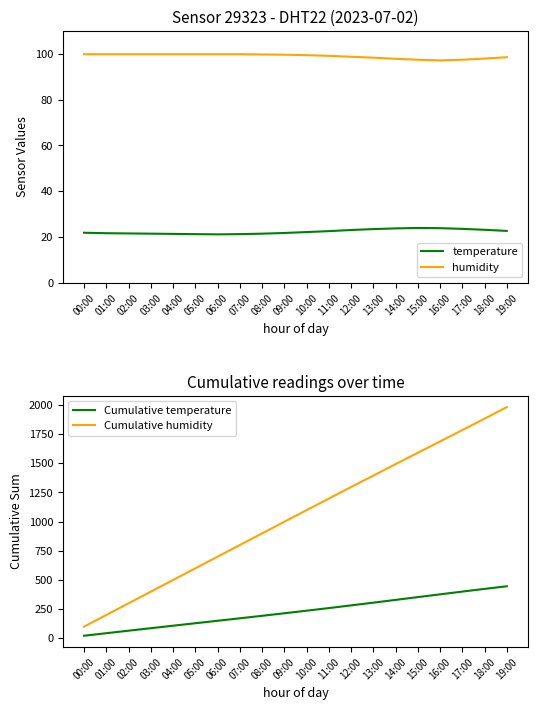

How many categories are shown in the chart?

20